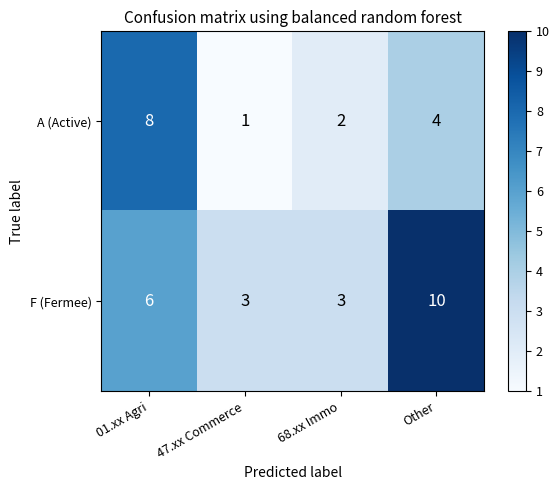

What is the difference between the maximum and second lowest values in the F (Fermee) series?

7